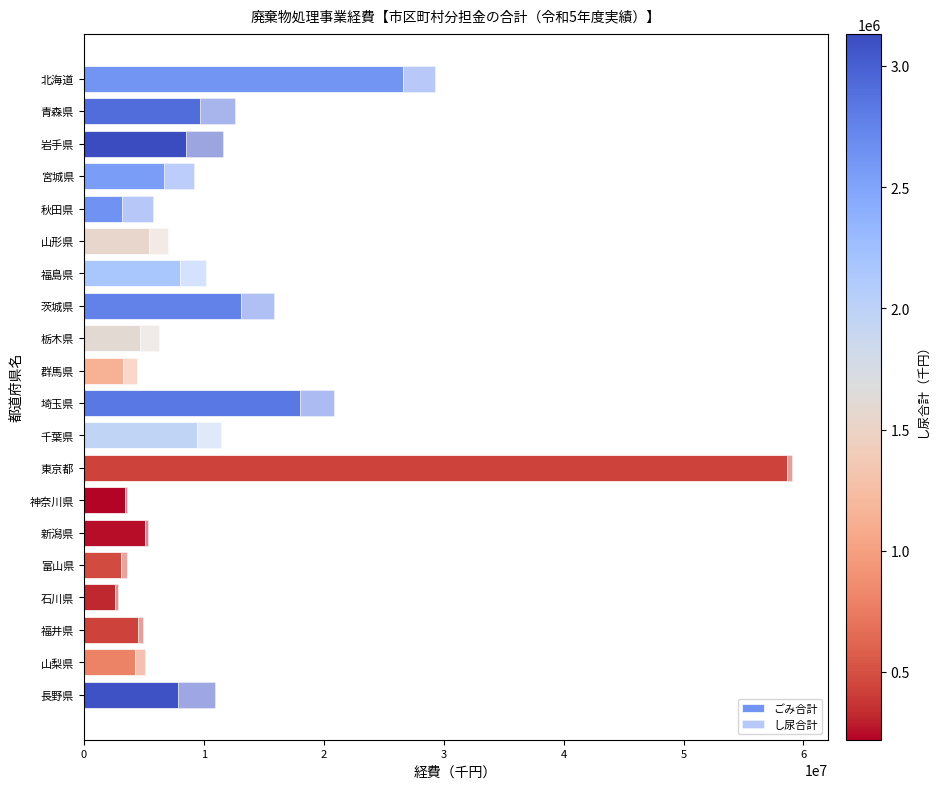

At how many categories does at least one series exceed 58180613?

1